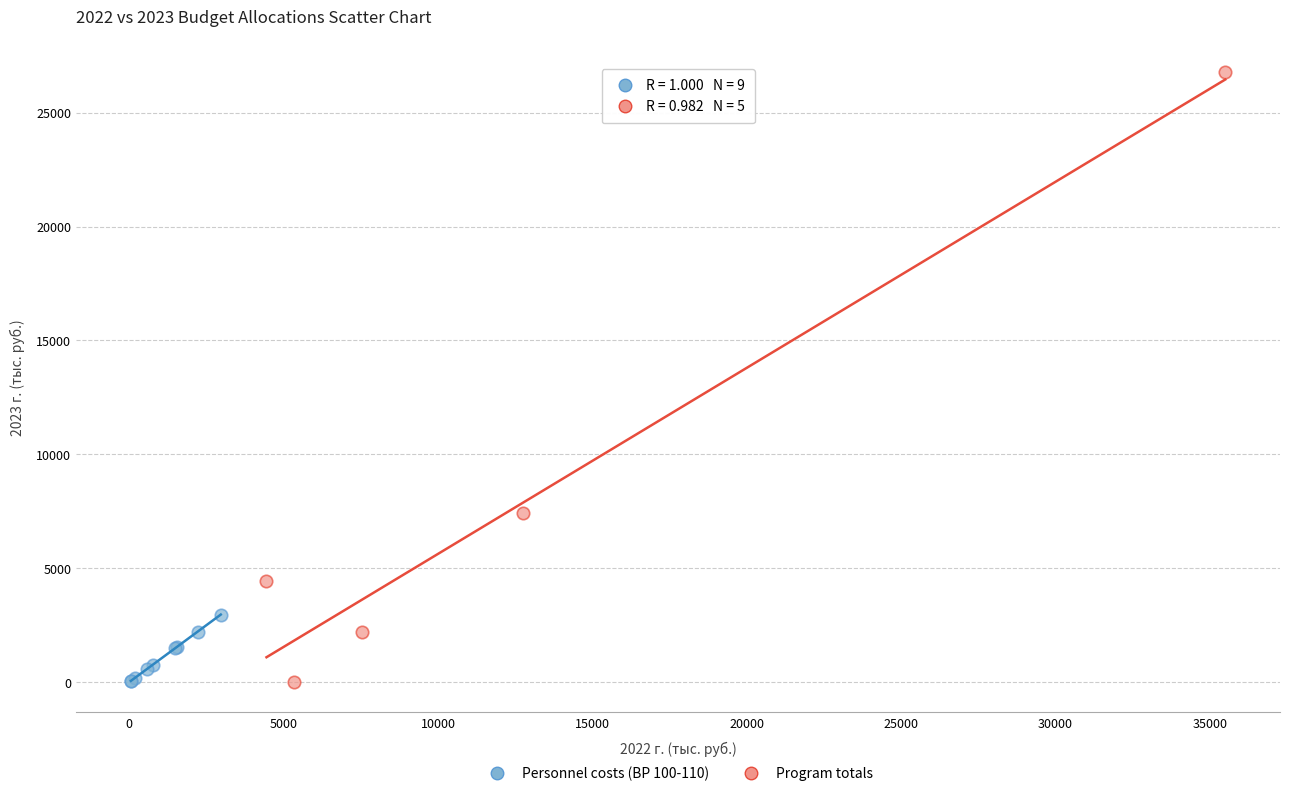

Which series has the widest spread of Y values?

Program totals